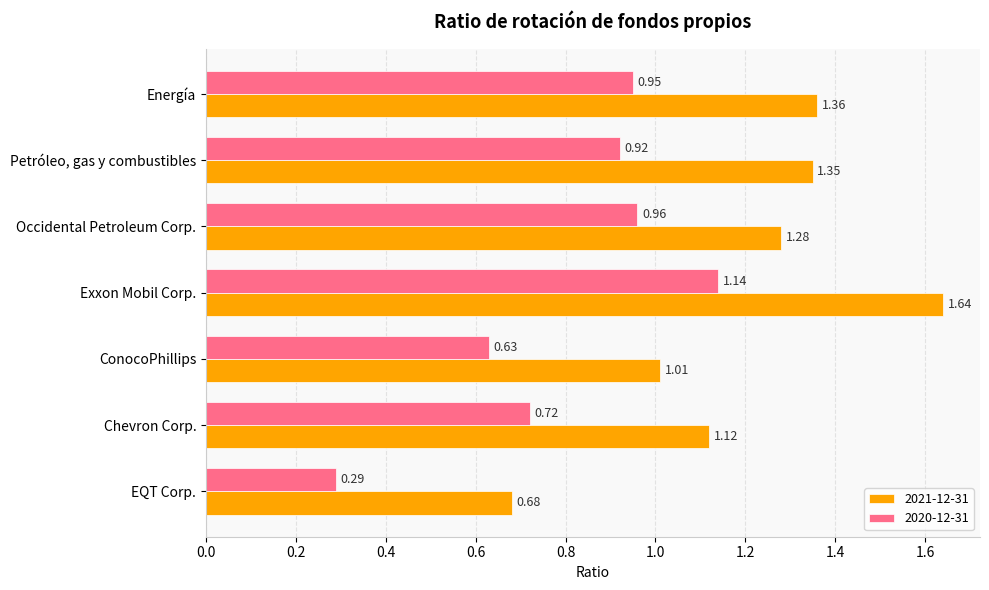

Which series has the largest range (max minus min)?

2021-12-31